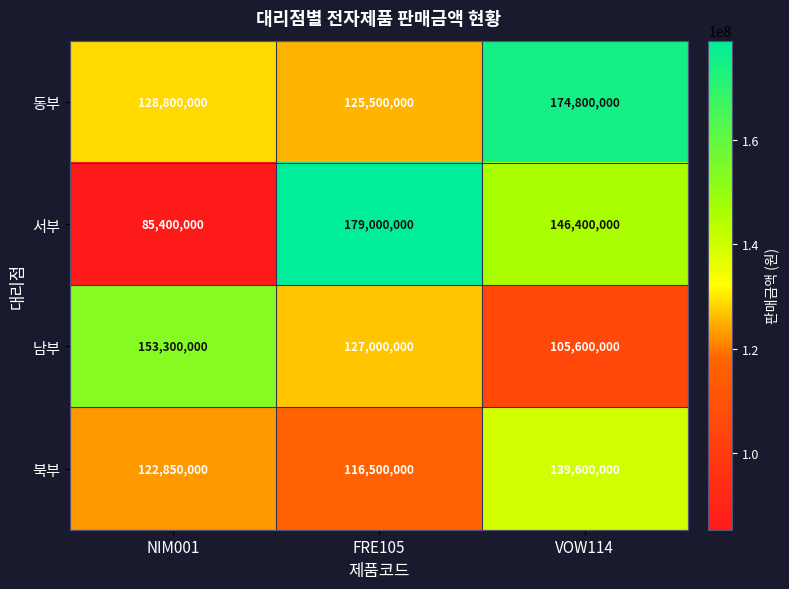

List the series in order of their peak value, lowest first.

북부, 남부, 동부, 서부